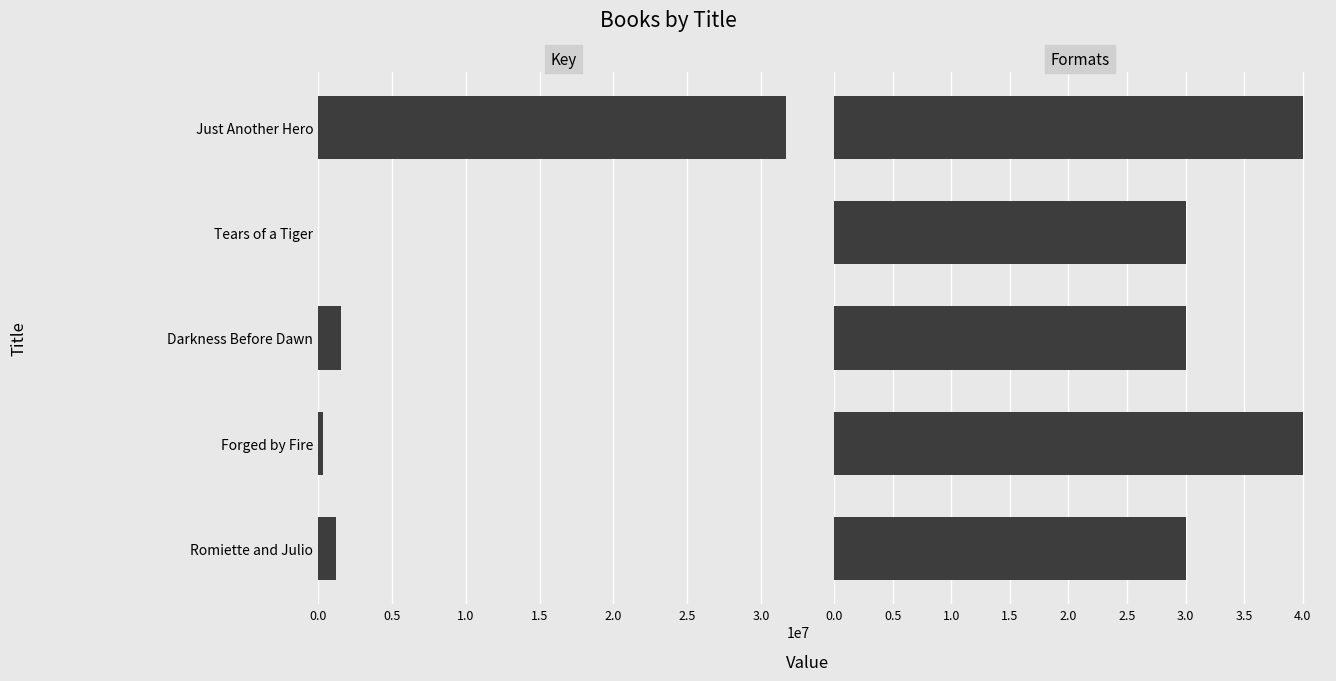

What is the value of the Formats bar at the 4th from the left?

4